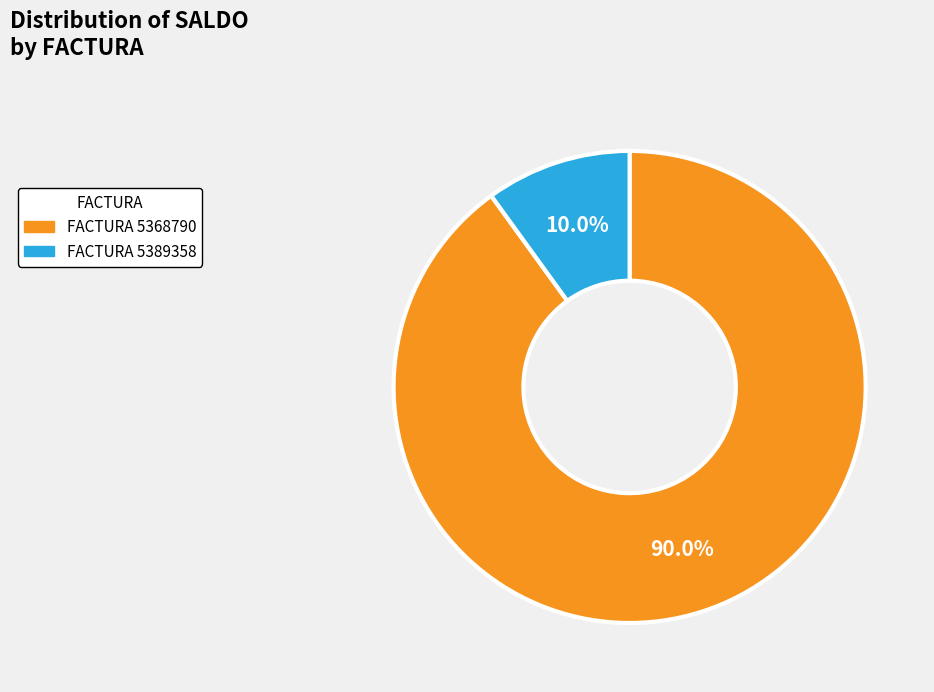

Does any single category account for the majority?

Yes